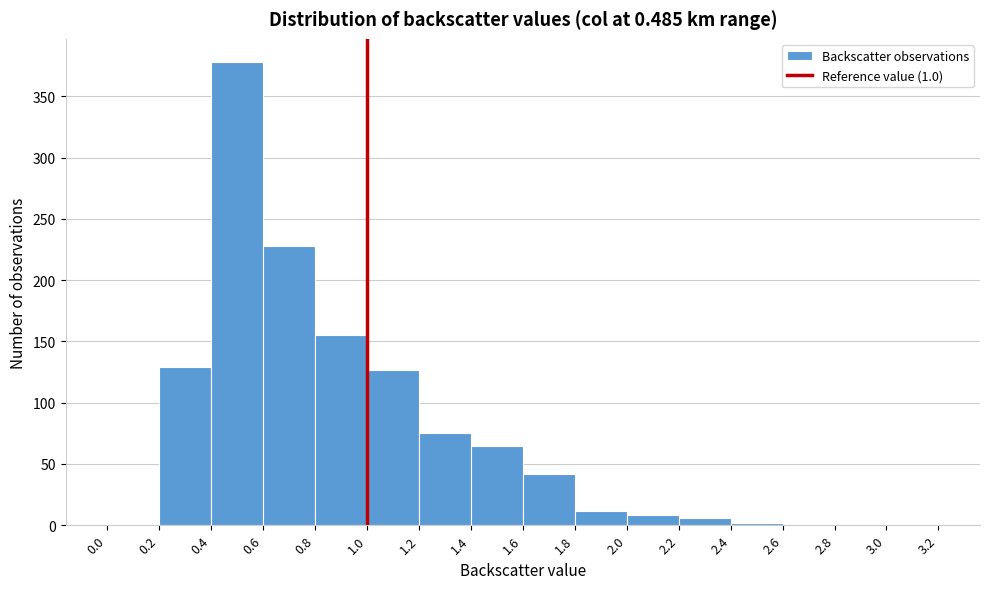

Over which range of the x-axis is the bar tallest?

0.4 to 0.6